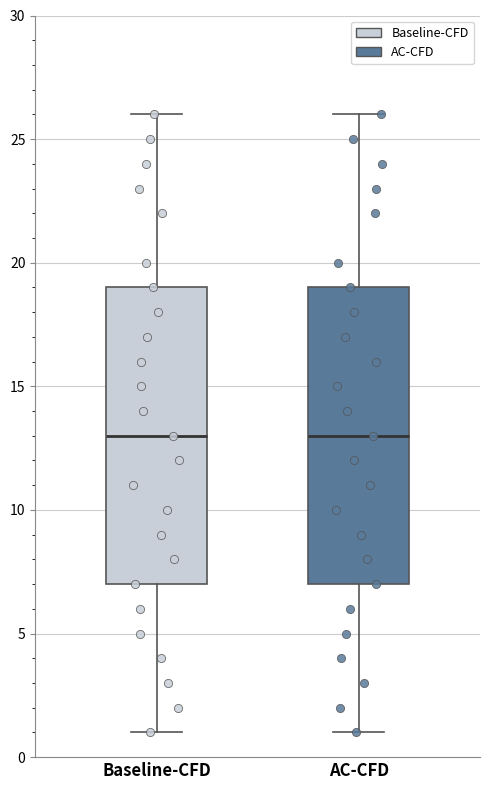

Reading left to right, transcribe this box plot: for each box, give where its median line is, the range the box spans, and where its two whiskers end, as read against the y-axis. The values are not printed on the chart, so give them approximately, as read against the axis.

Baseline-CFD: median 13, box 7 to 19, whiskers 1 to 26
AC-CFD: median 13, box 7 to 19, whiskers 1 to 26